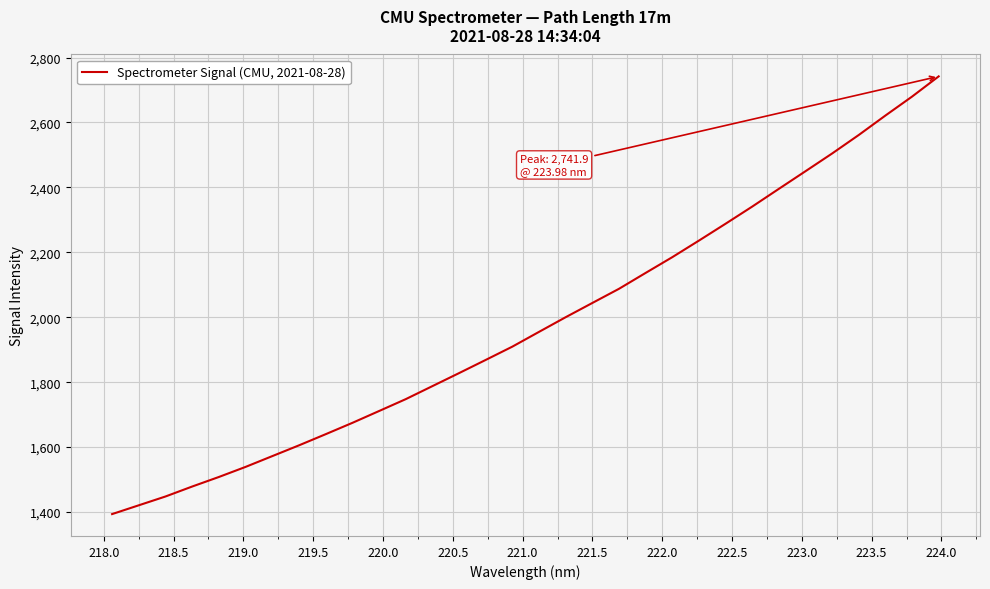

Count the number of data series in this chart.

1